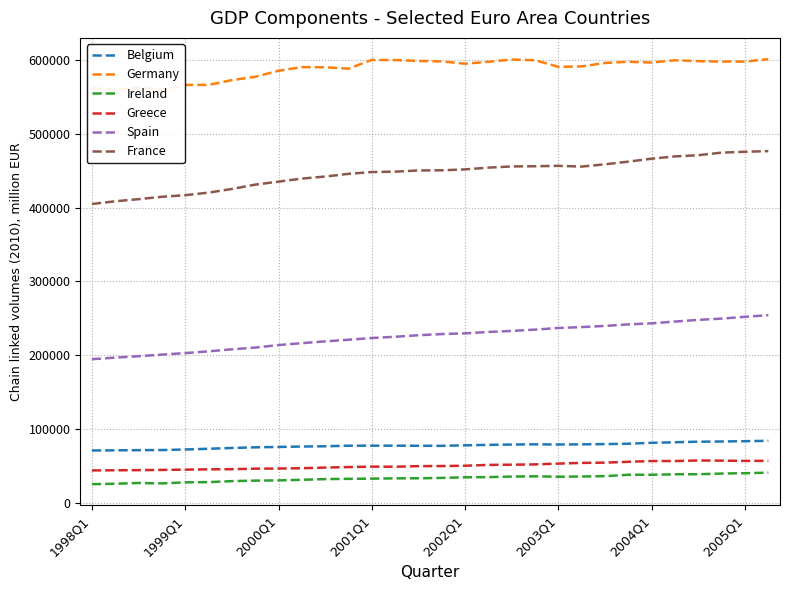

Which category has the lowest value in the Belgium series?

1998Q1